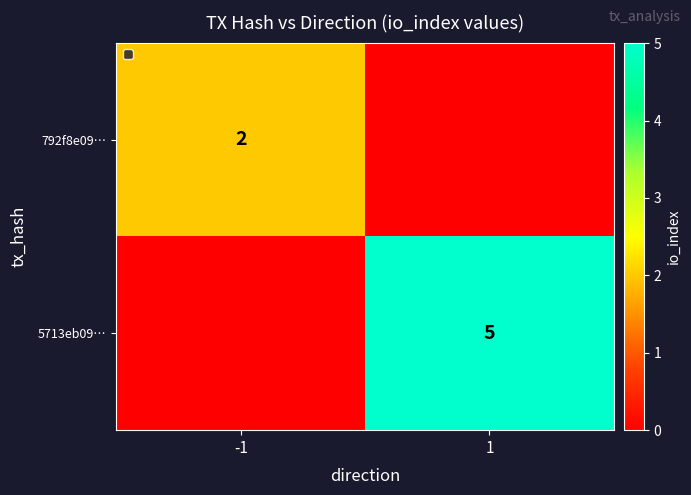

The 792f8e09… series shows 3 at -1. True or false?

False